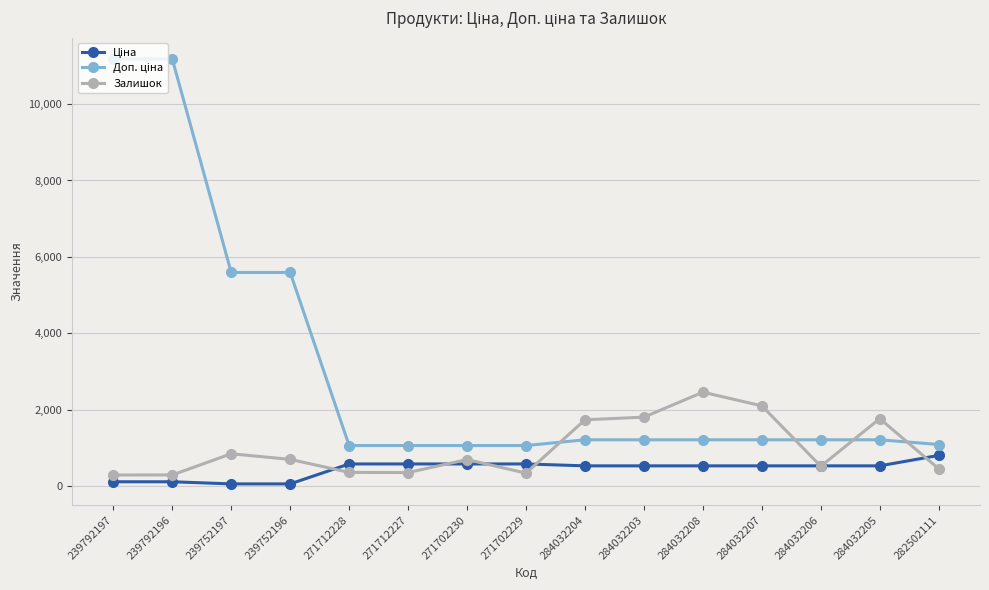

How many data points does each series have?

15